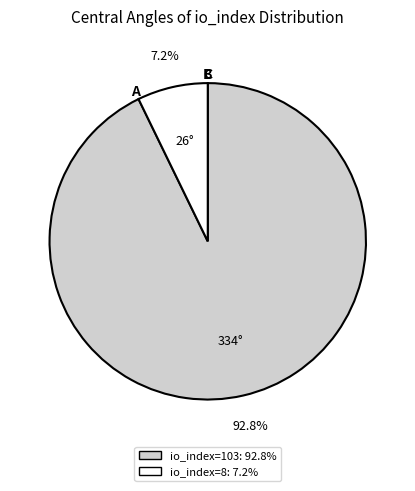

To the nearest percent, what is the difference between the largest and smallest slice percentages?

86%